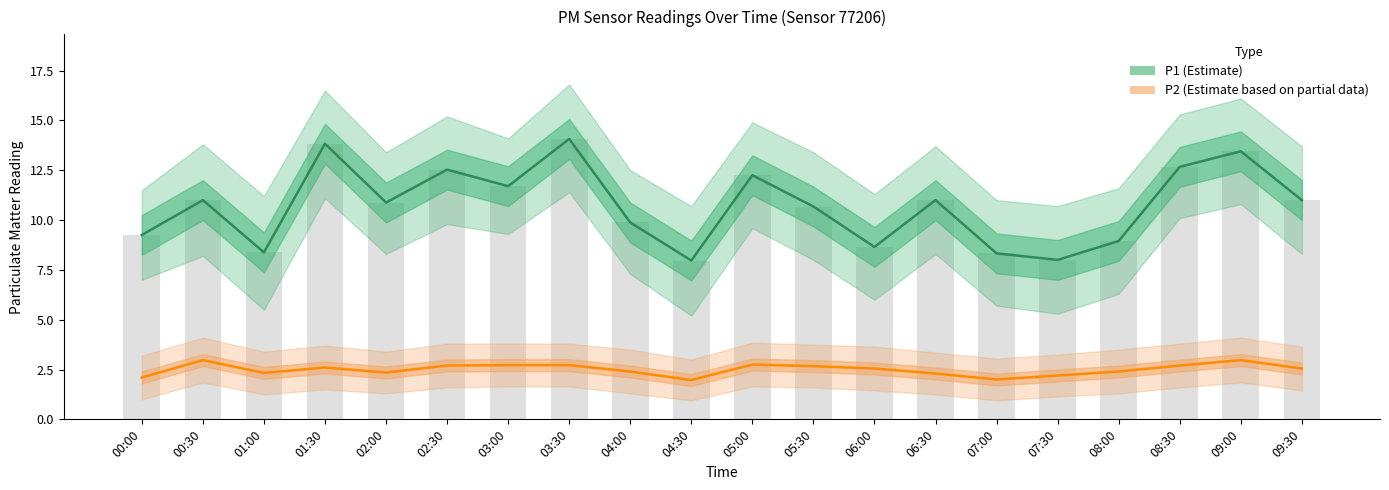

List the series in order of their overall mean, lowest first.

P2 (Estimate based on partial data), P1 (Estimate)